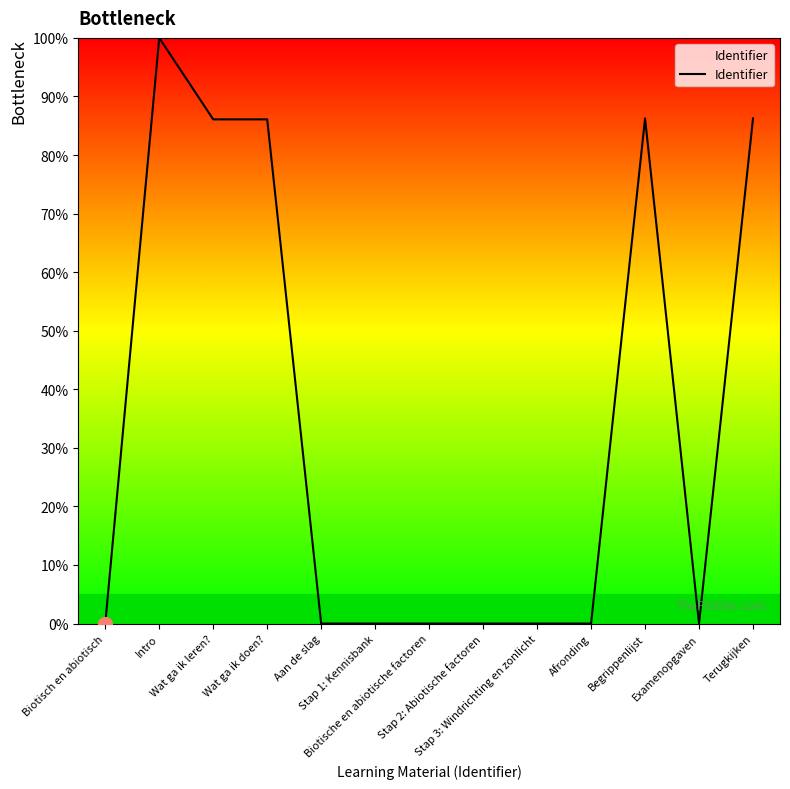

What is the difference between the maximum and minimum values?

100.0